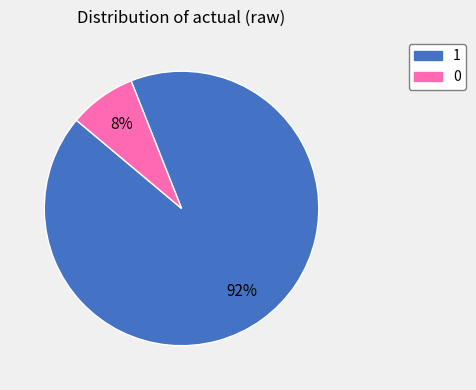

Rank the categories by value from lowest to highest.

0, 1